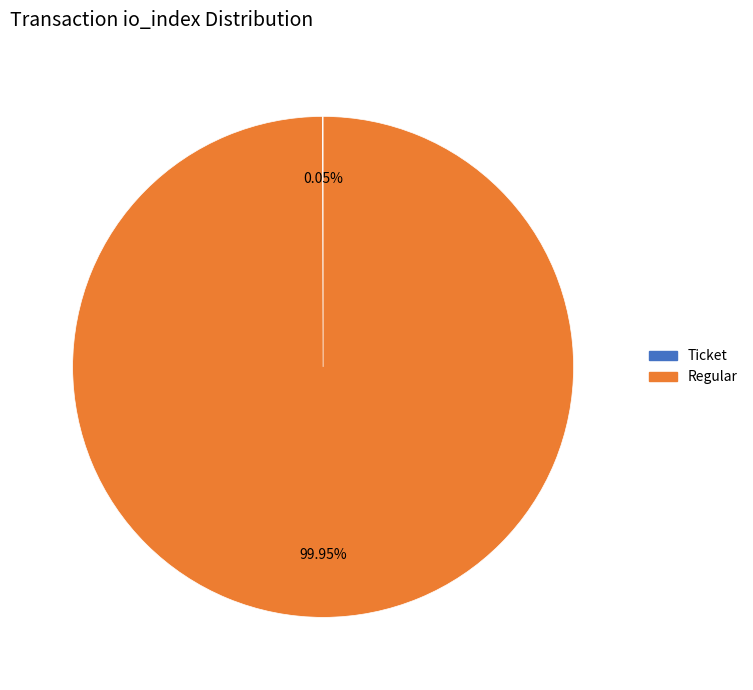

Is there a majority slice in this chart?

Yes